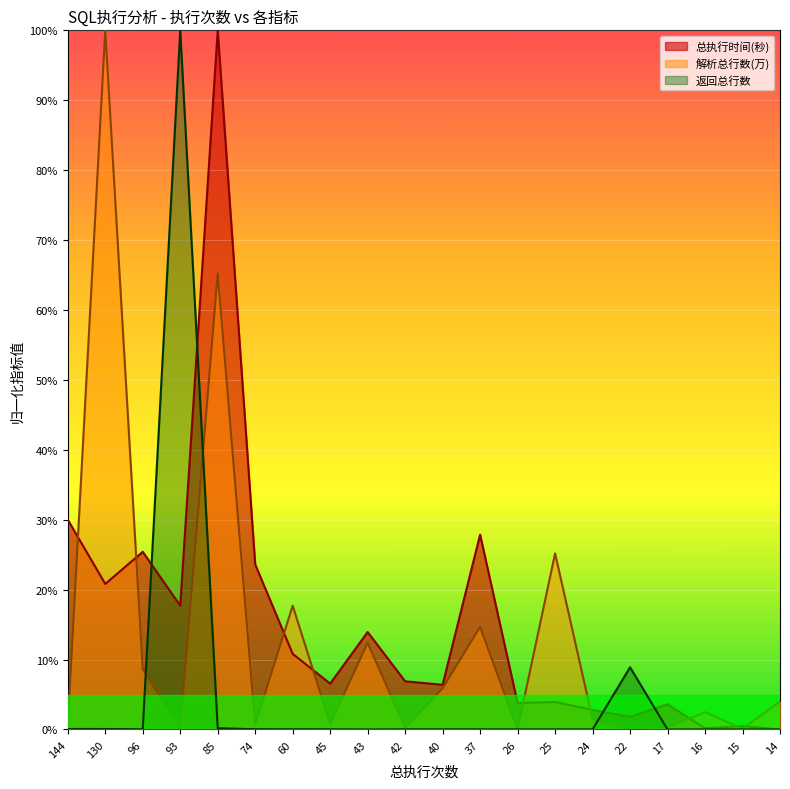

Which series has the largest total across all categories?

总执行时间(秒)